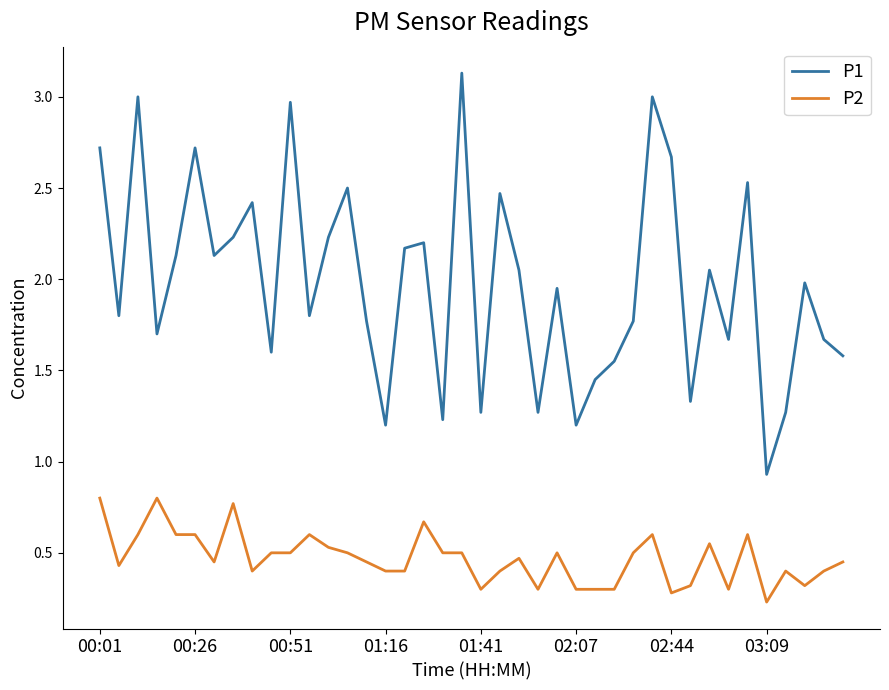

What is the maximum value shown in the chart?

3.1